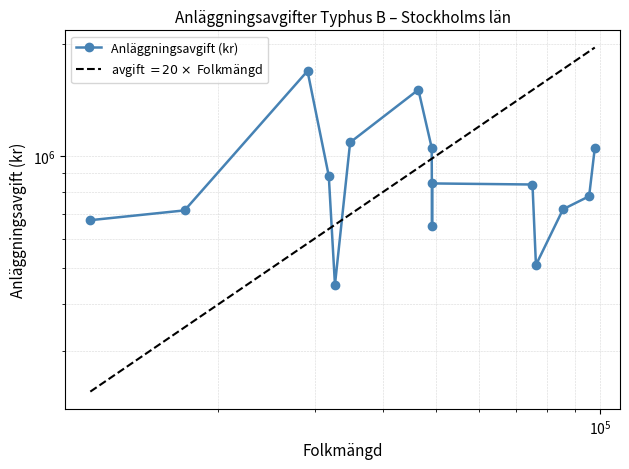

What is the value of the 6th point from the left?

1087387